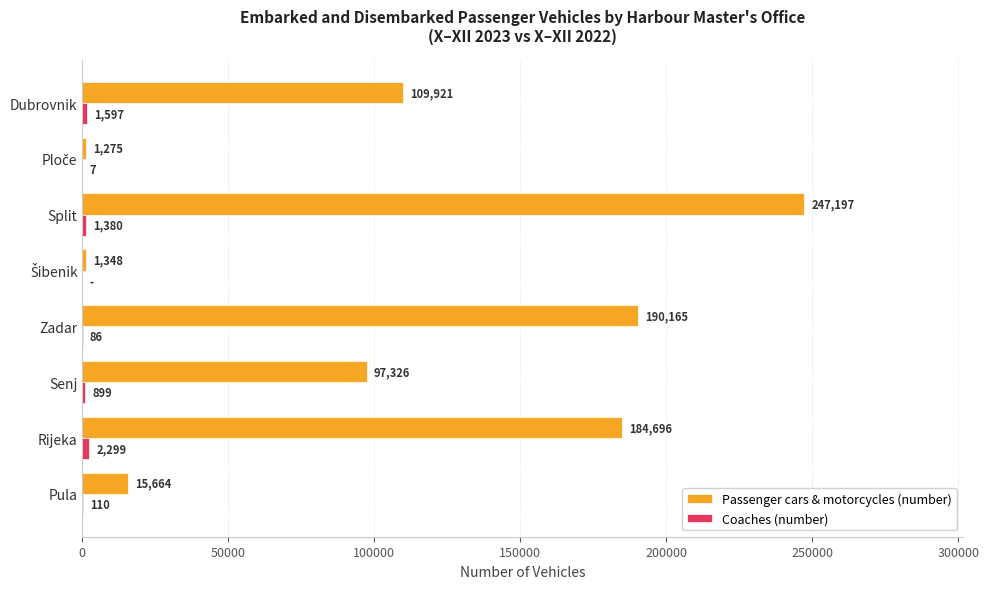

What is the total value across all series at Split?

248577